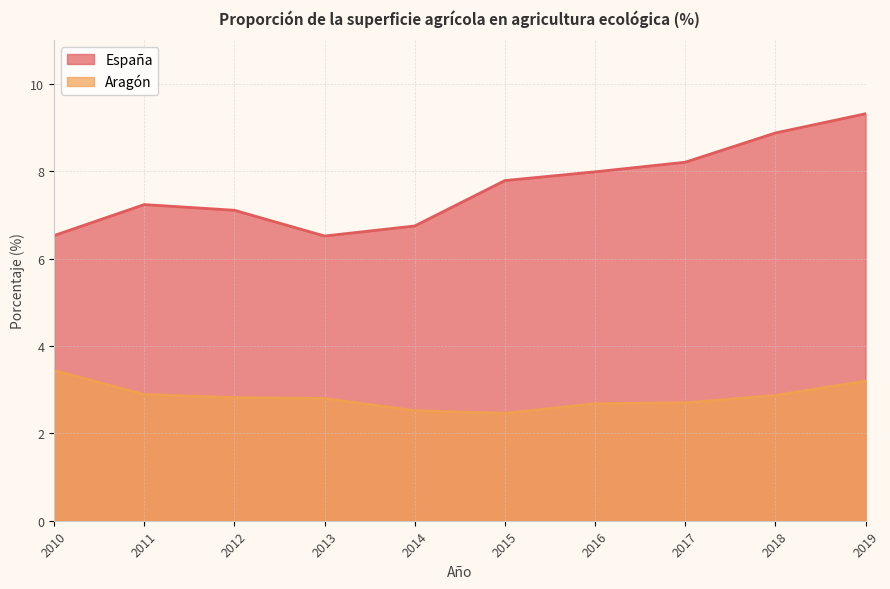

What is the highest value of the Aragón series?

3.4